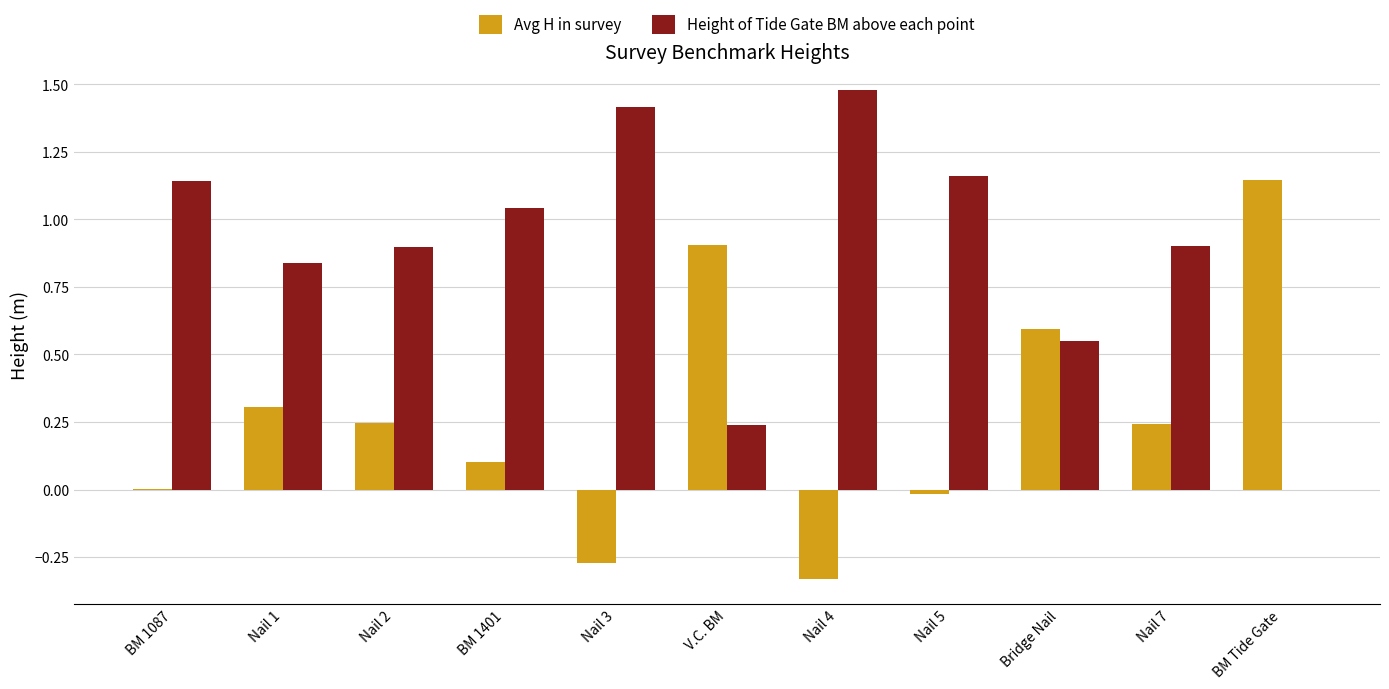

Is the value of Height of Tide Gate BM above each point at Nail 4 greater than the value of Avg H in survey at Nail 7?

Yes